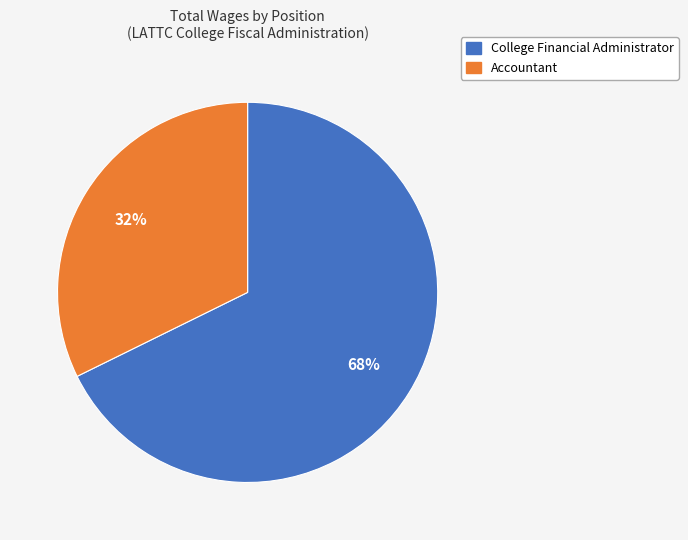

To the nearest percent, what portion does College Financial Administrator represent?

68%